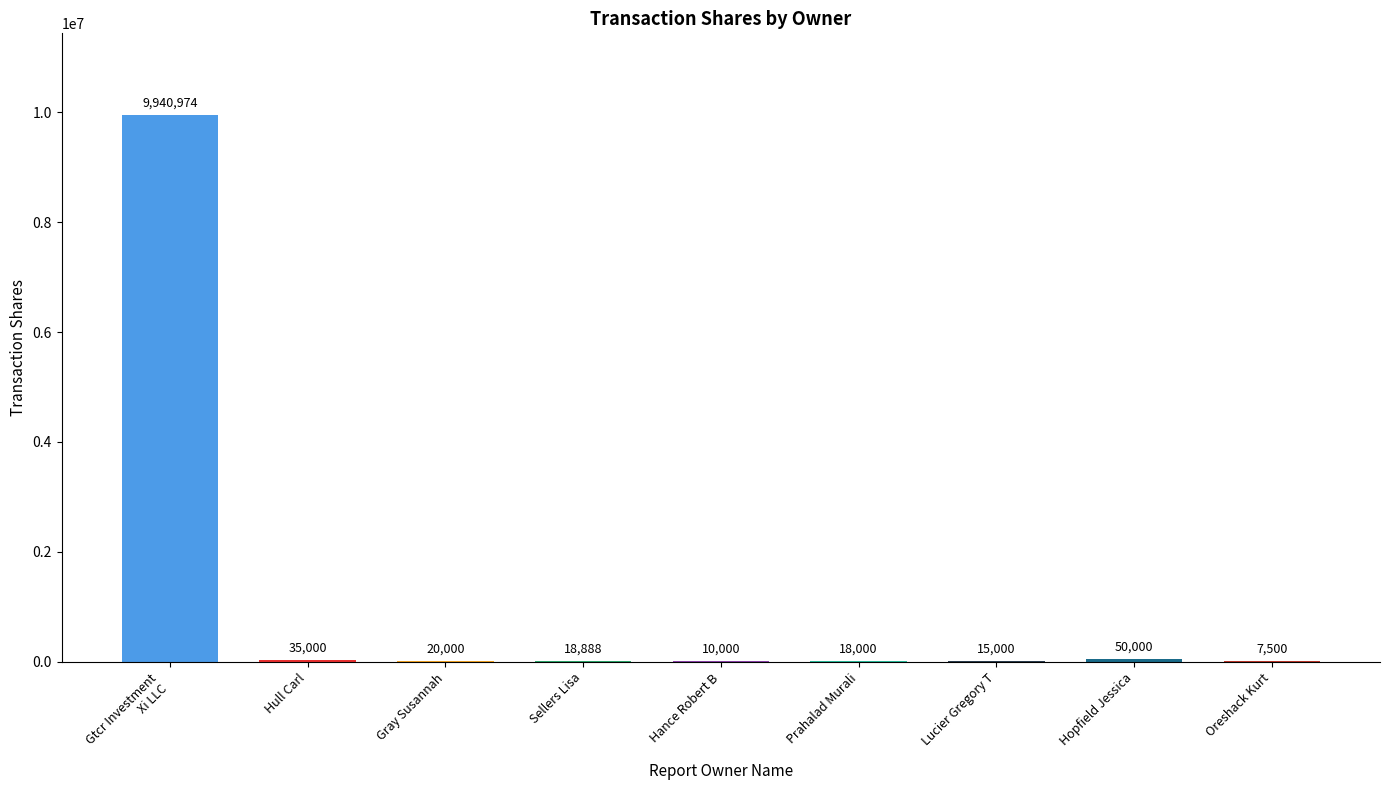

What value does the data have at Gtcr Investment
Xi LLC, to the nearest 100?

9941000